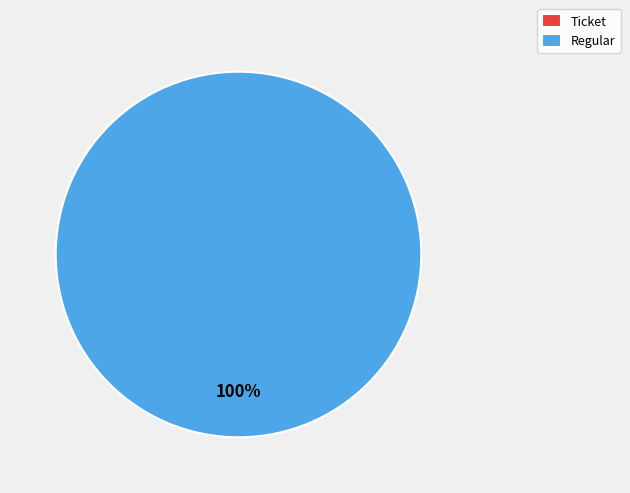

True or false: Ticket (io_index=0) accounts for 0% of the total.

True